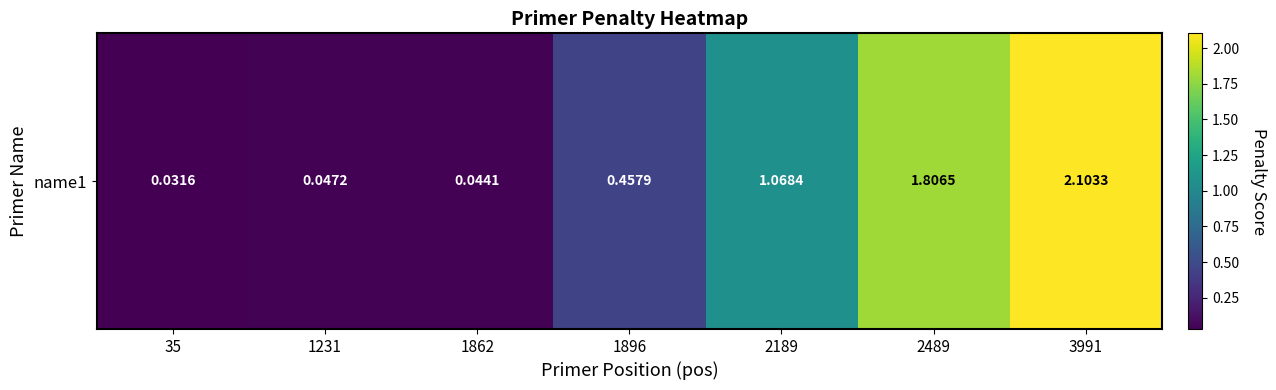

What is the change in value from 35 to 2489?

+1.8